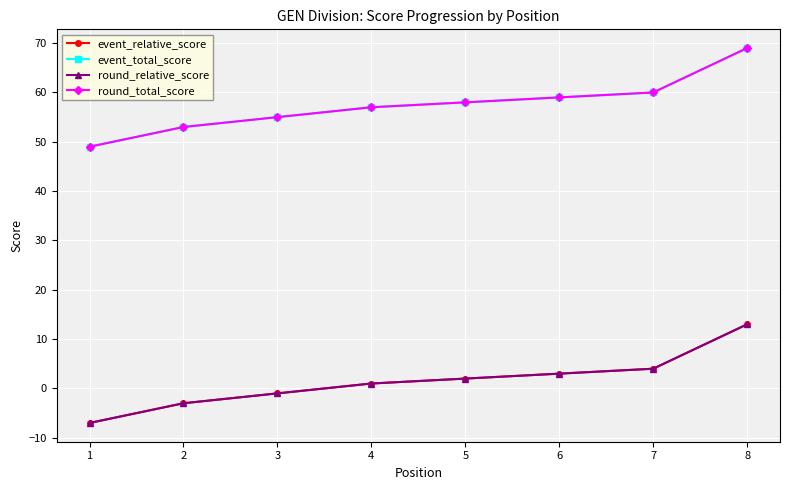

What is the approximate value of round_relative_score at 6, to the nearest 5?

5